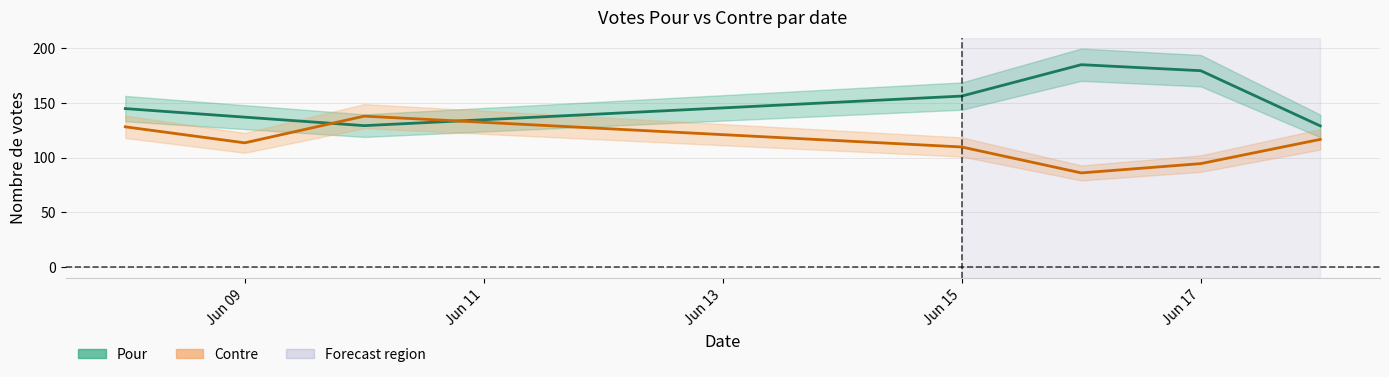

How many lines are shown in the chart?

2